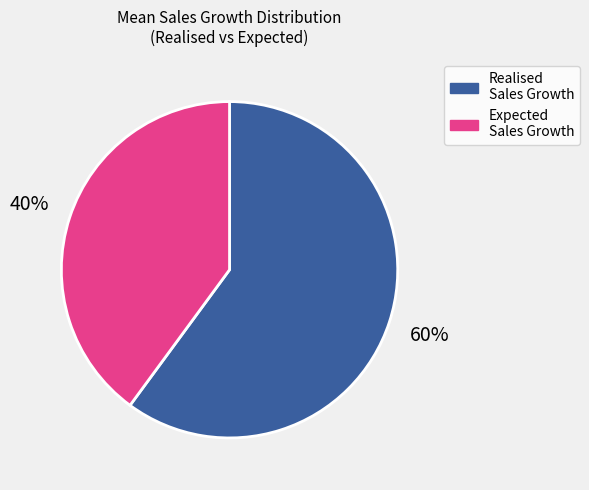

How many slices are in this pie chart?

2